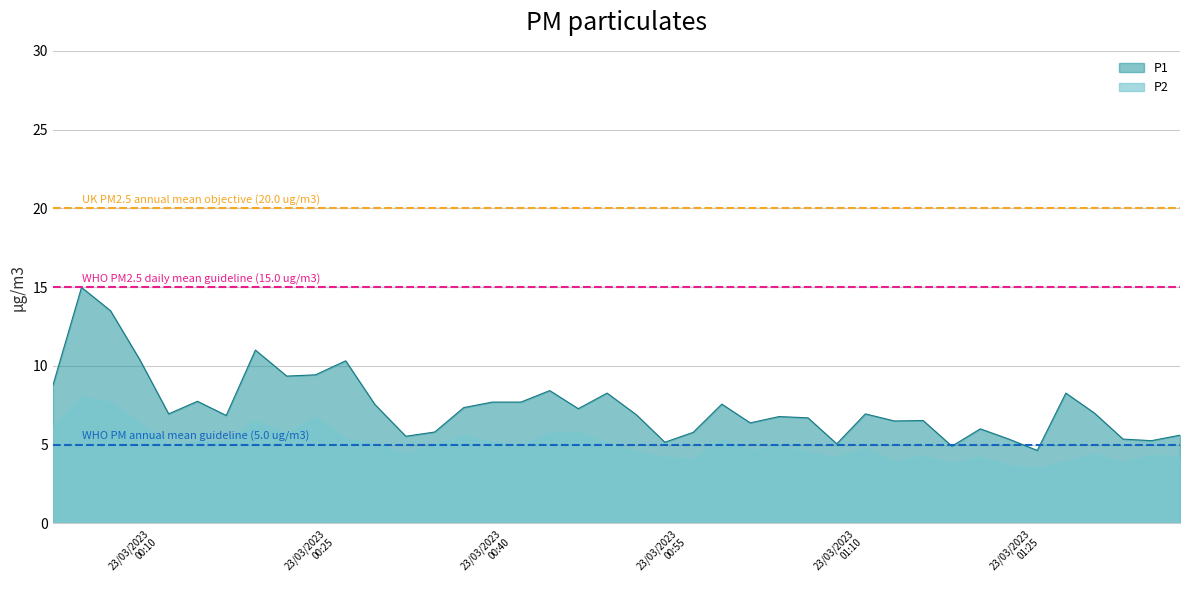

What is the sum of all WHO PM annual mean guideline (5.0 ug/m3) values?

10